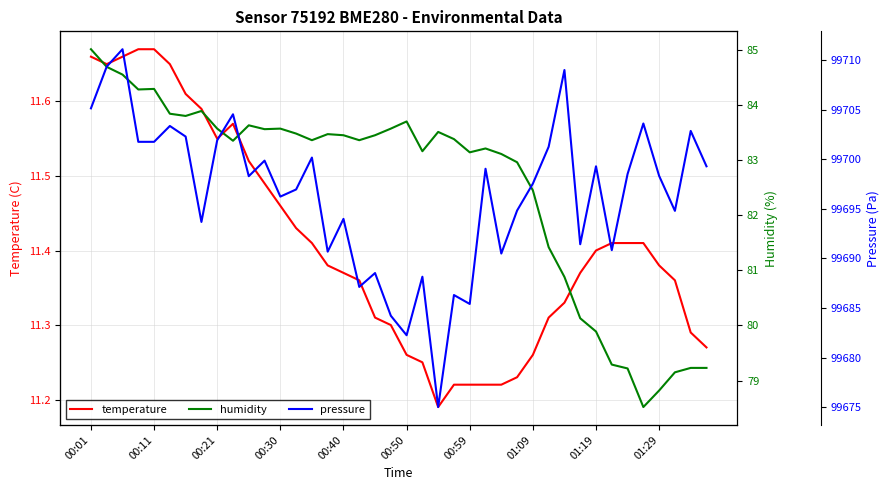

True or false: humidity and pressure cross at least once.

False